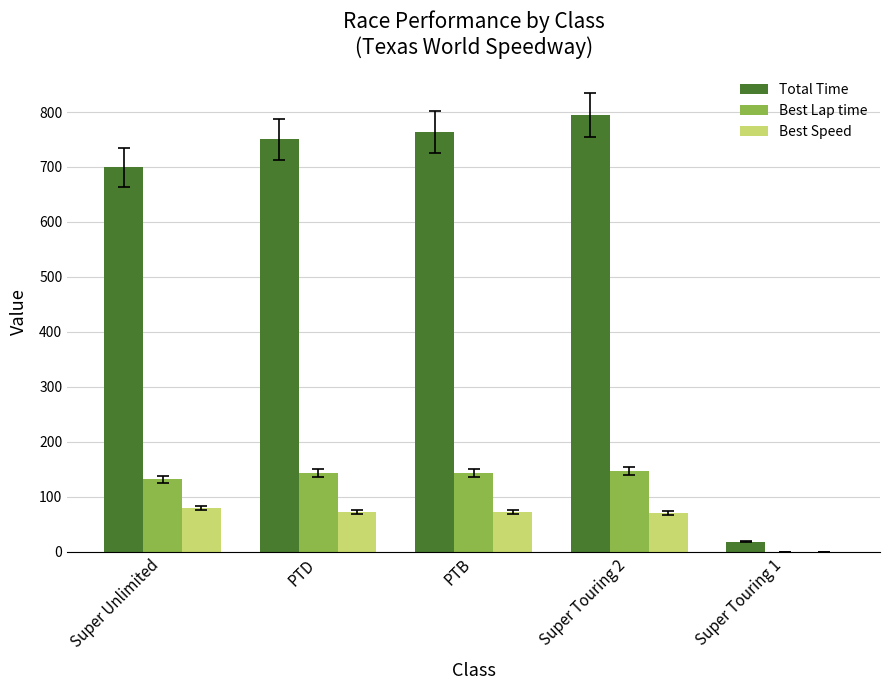

What are all the series names shown in the legend?

Total Time, Best Lap time, Best Speed